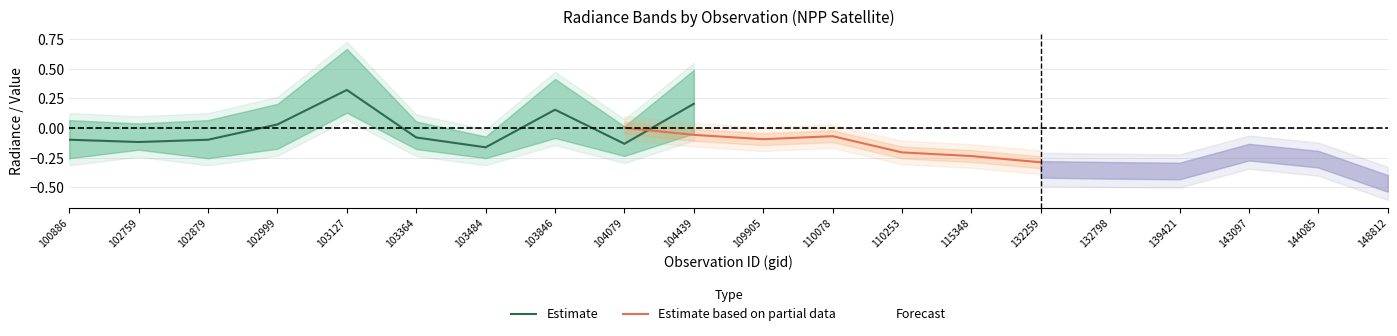

Is it true that Estimate equals -0.2 at 102759?

False